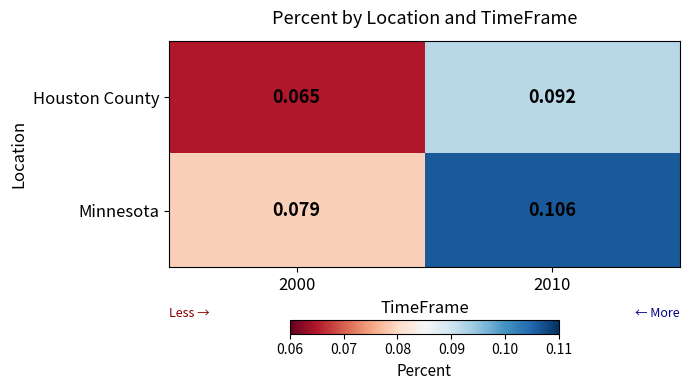

Rank the series by their maximum value, from highest to lowest.

Minnesota, Houston County